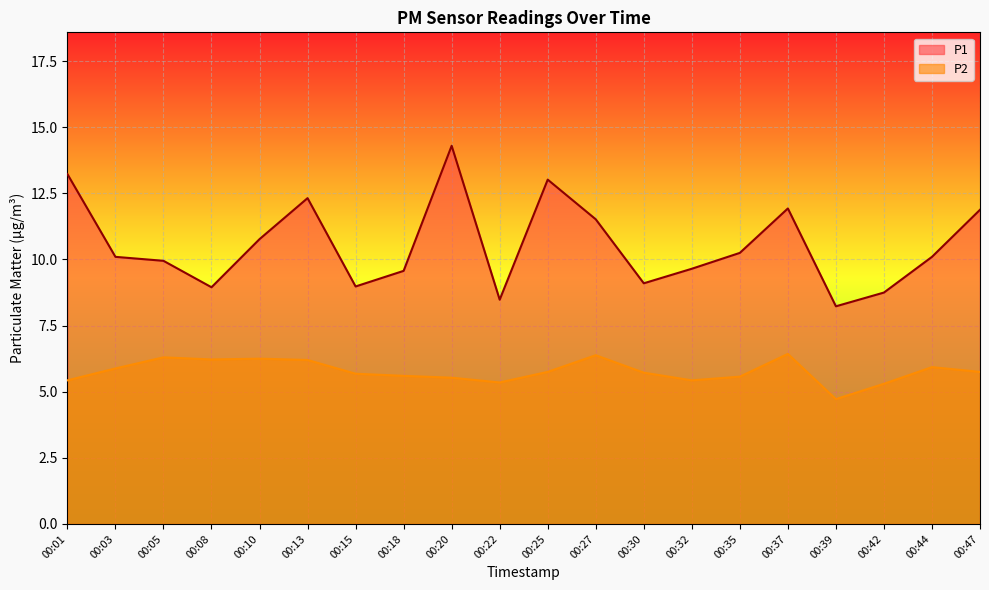

At 00:35, list the series in order from largest to smallest.

P1, P2